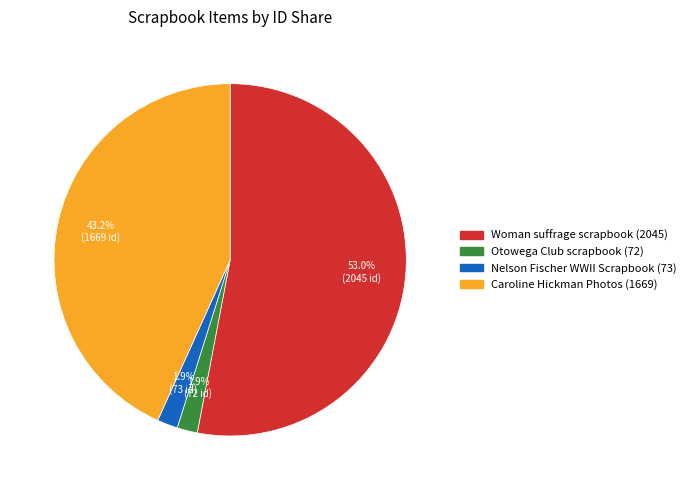

Is there any slice that represents more than half of the pie?

Yes